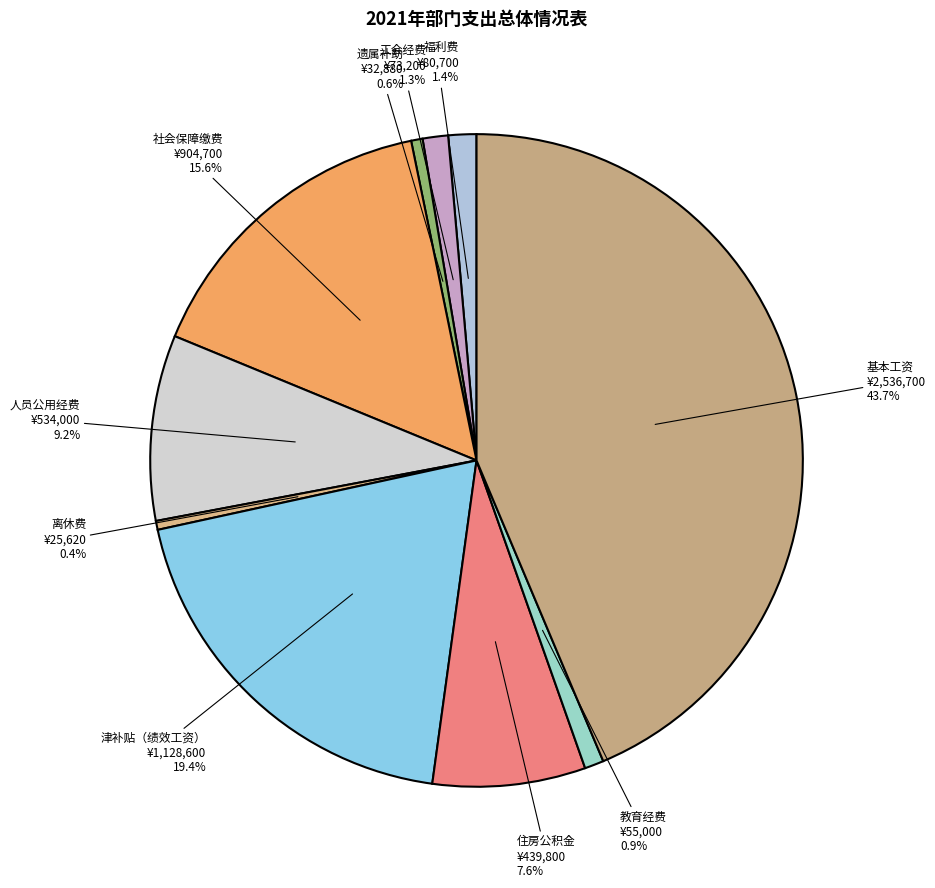

How many slices are in this pie chart?

10